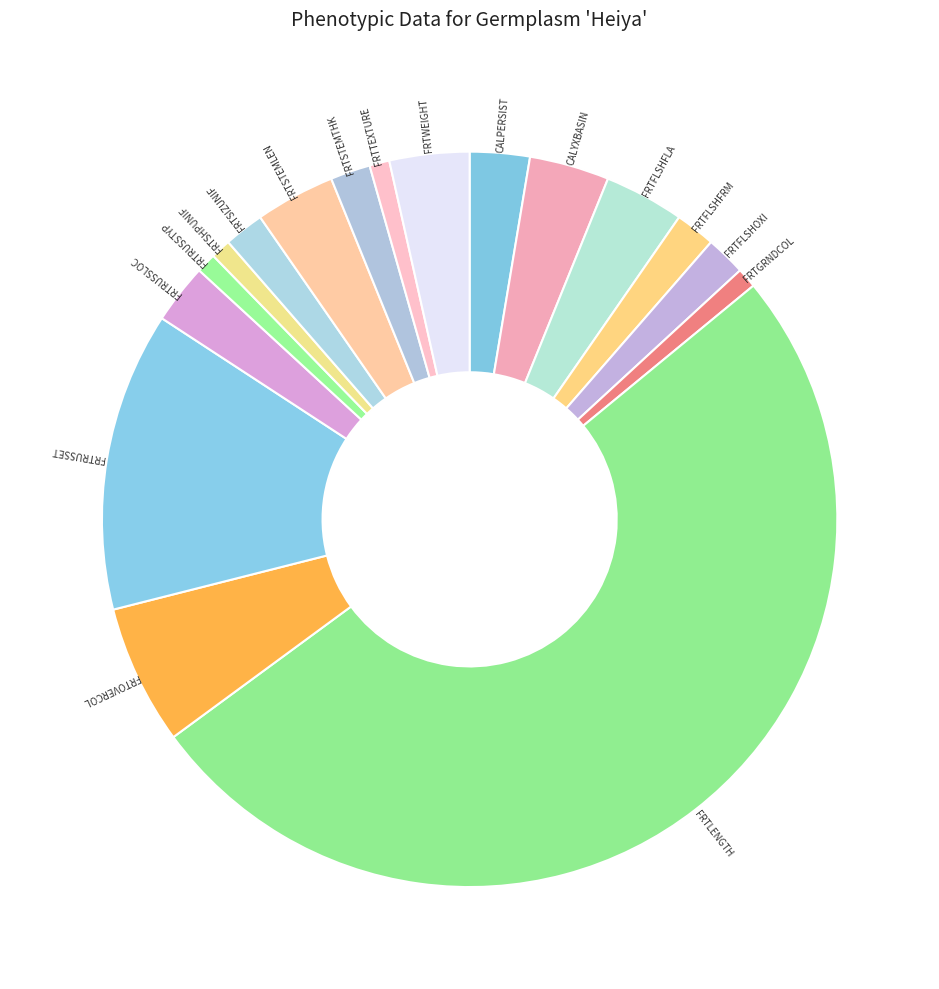

How many slices are in this pie chart?

17